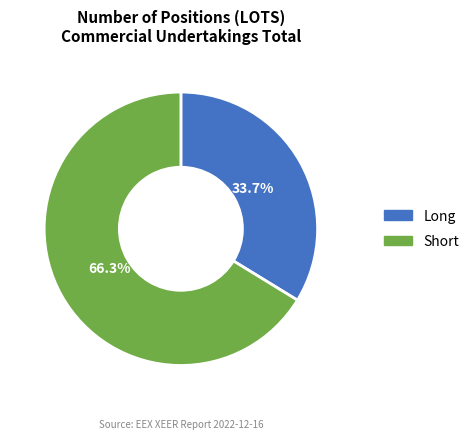

What percentage is NOT represented by Short?

33.7%